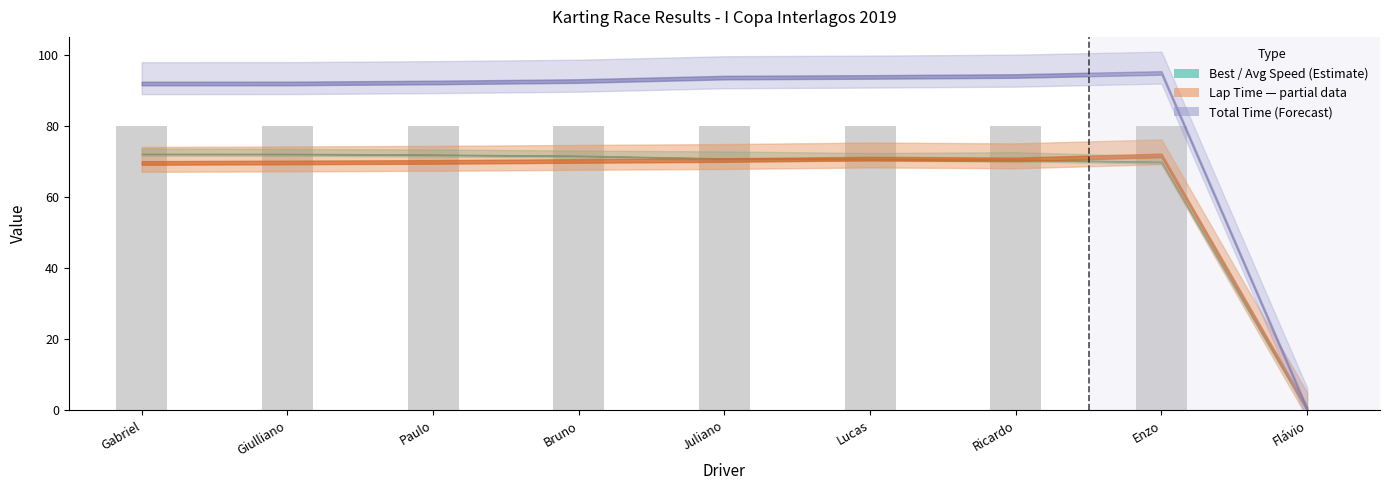

What is the greatest value displayed?

80